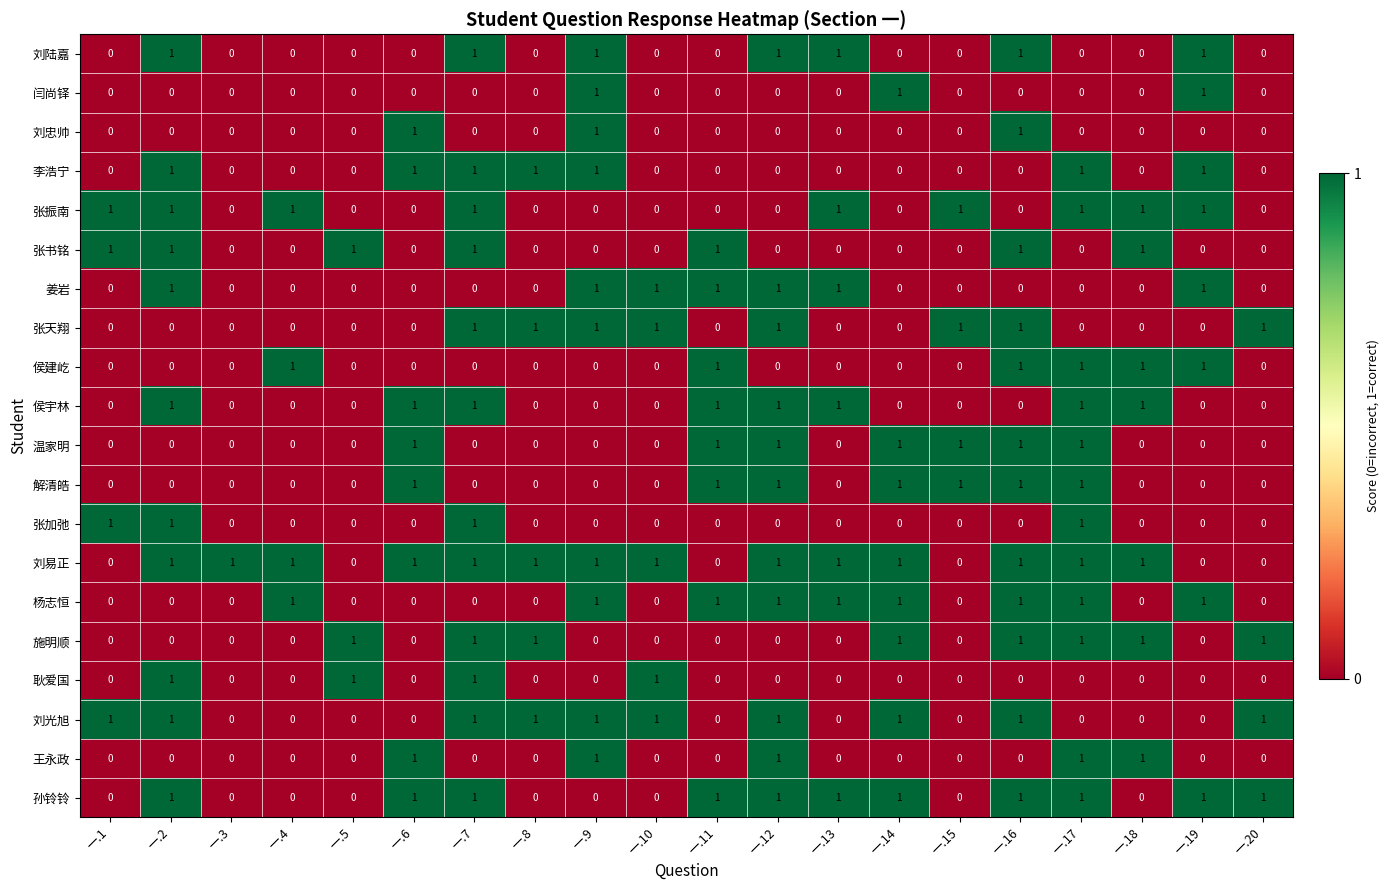

How many 施明顺 values are between 0 and 1?

20